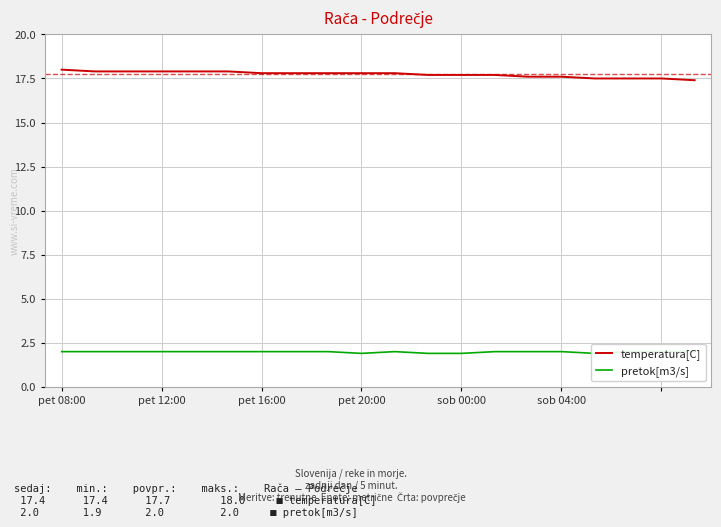

What is the smallest value displayed?

1.9